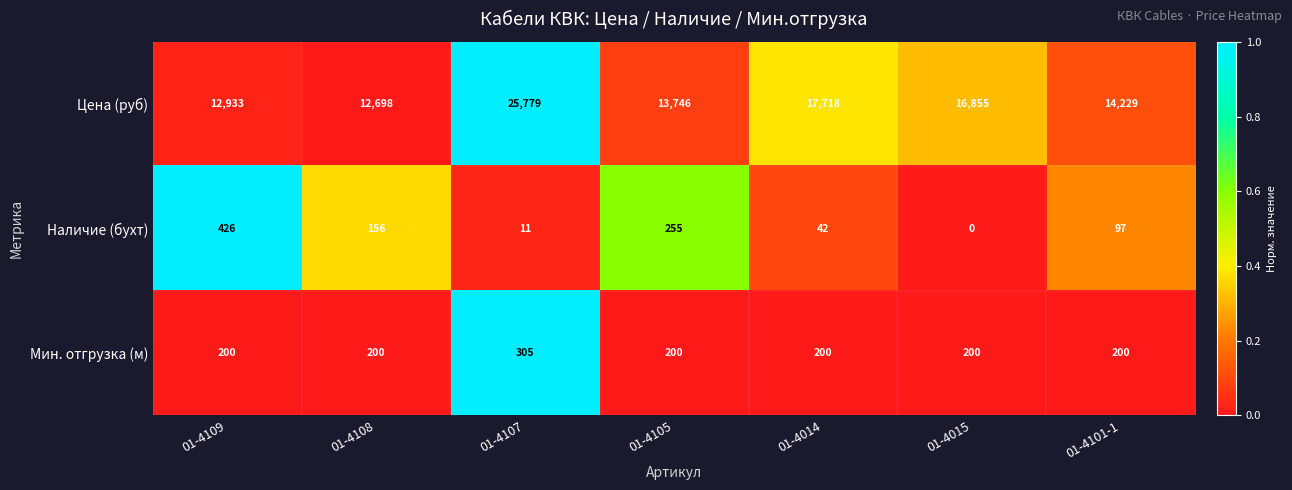

Is it true that Мин. отгрузка (м) equals 126 at 01-4105?

False